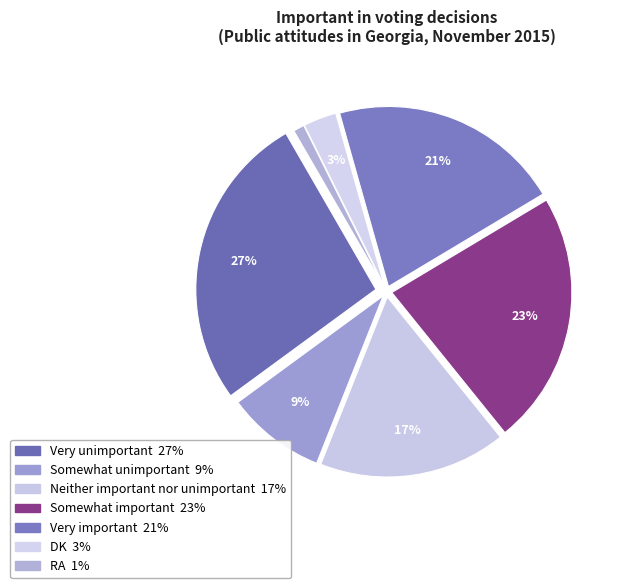

How many slices are in this pie chart?

7